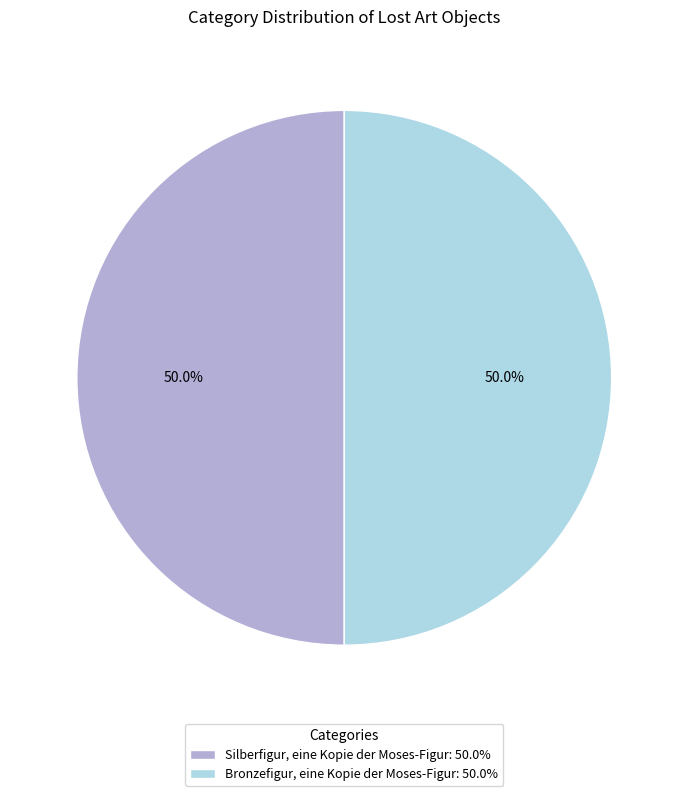

The Bronzefigur, eine Kopie der Moses-Figur slice represents 50% of the pie. True or false?

True